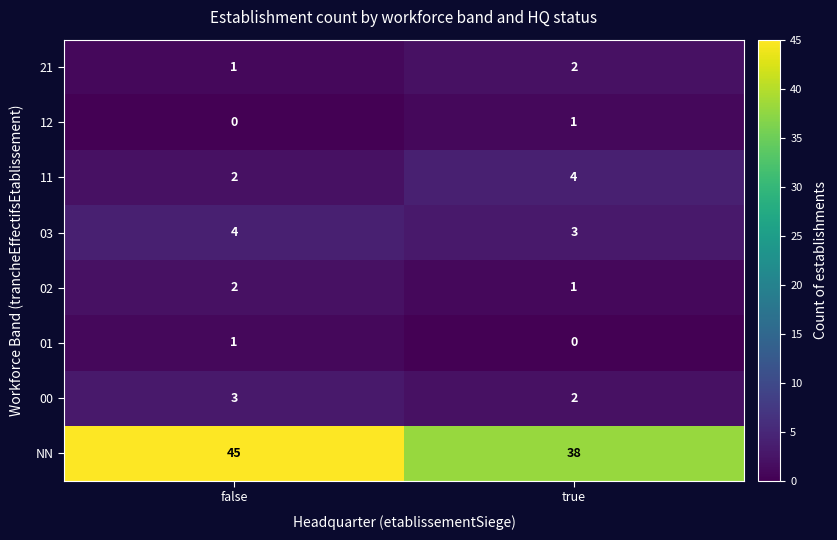

Which series has the widest spread of values?

NN